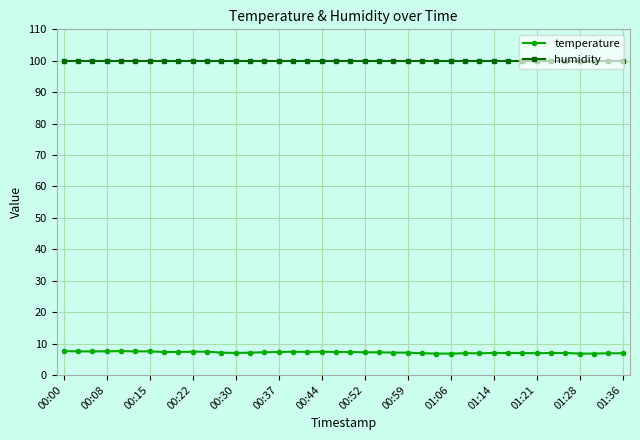

Count the number of data series in this chart.

2